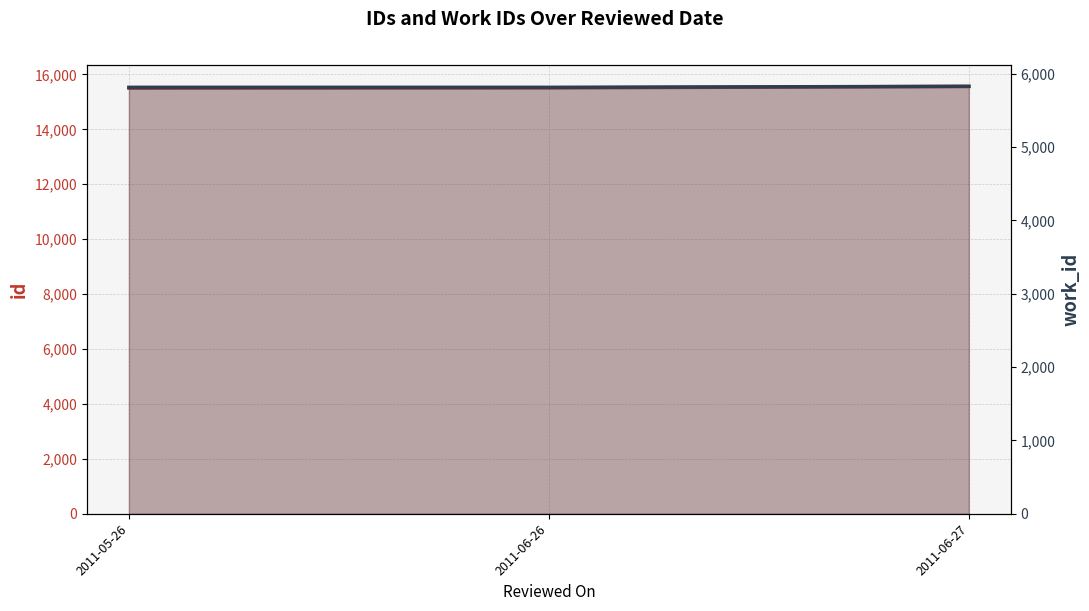

What is the value of the work_id point at the 3rd from the left?

5826